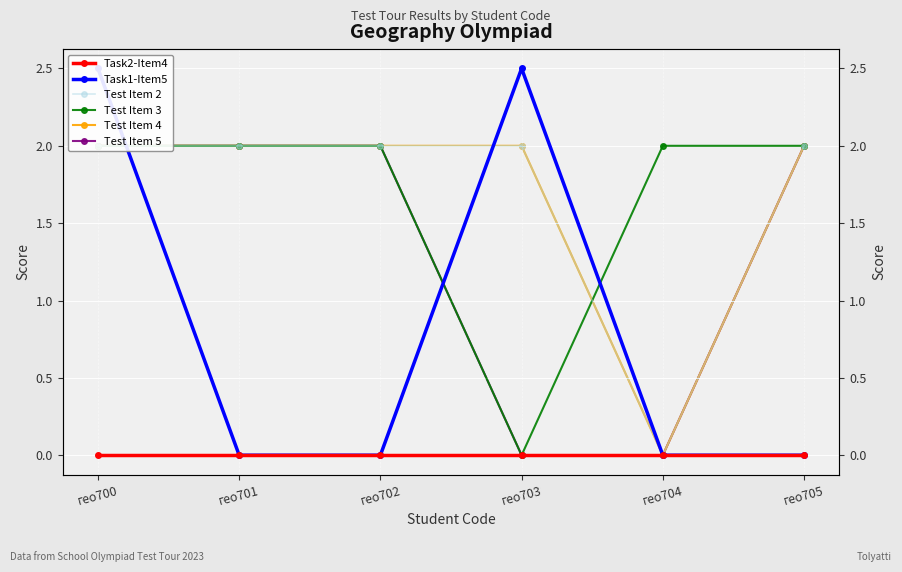

Which has a higher value, гео704 or гео705?

гео704